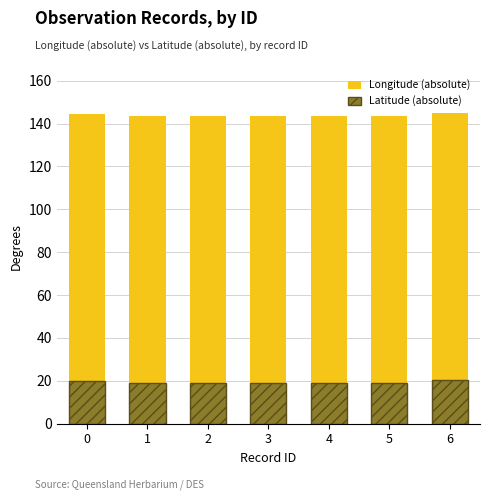

Which label corresponds to the smallest value in the chart?

4